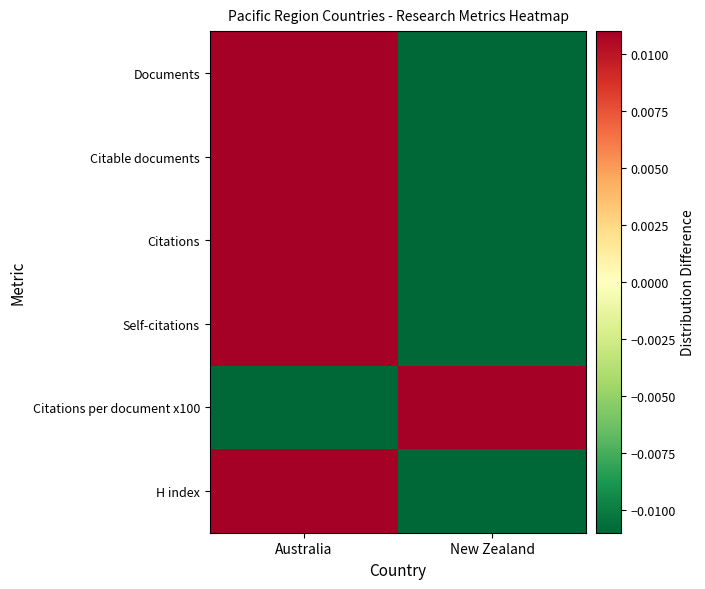

How many data points does each series have?

2